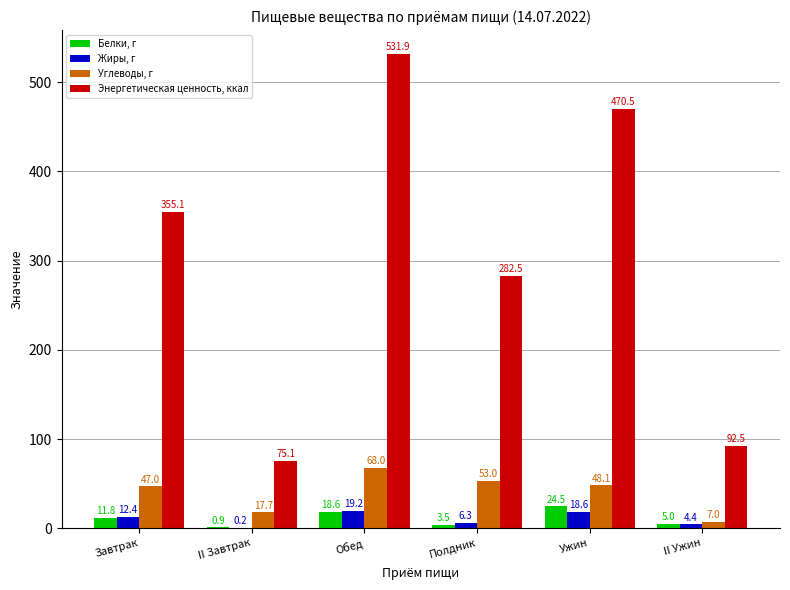

What is the sum of the Энергетическая ценность, ккал values at Обед and Завтрак?

887.0